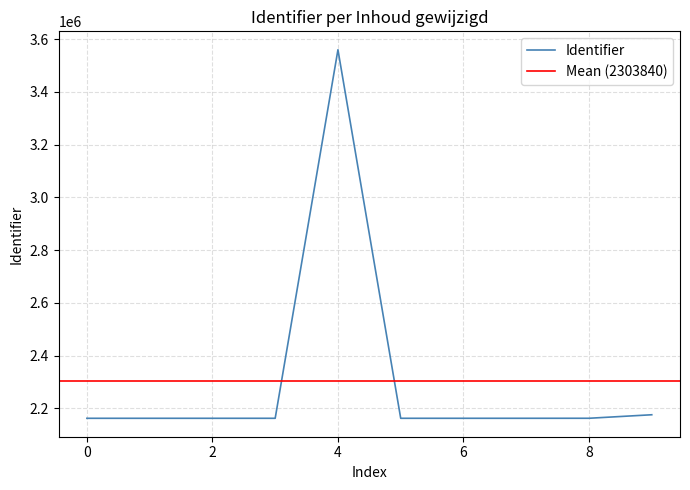

What is the lowest value of the Identifier series?

2162811